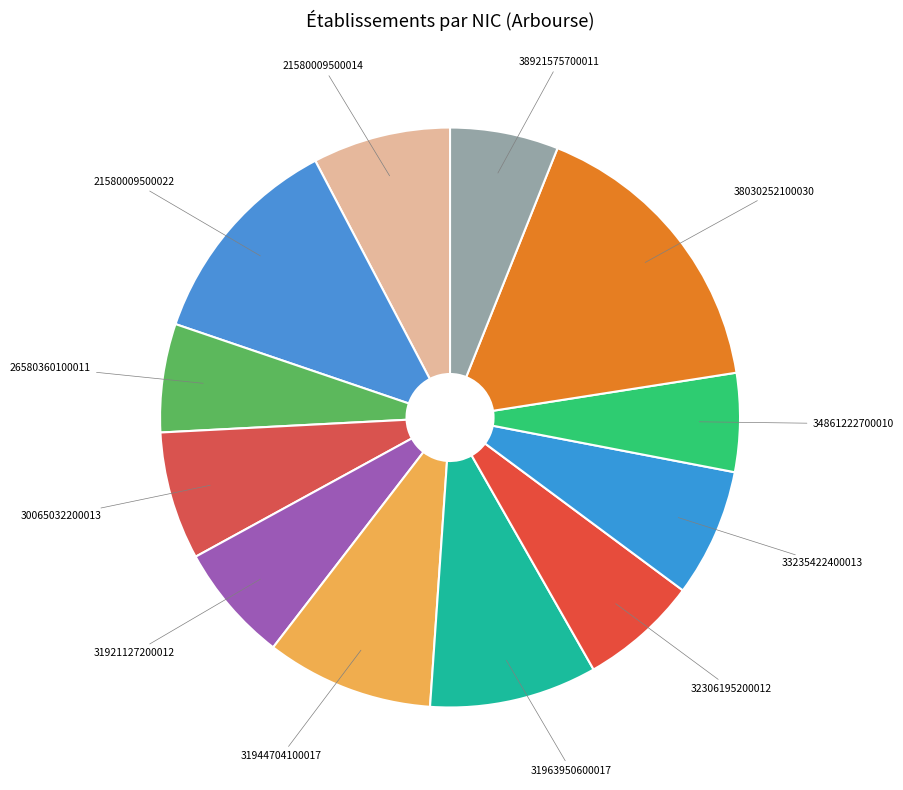

Count the number of slices in the pie.

12